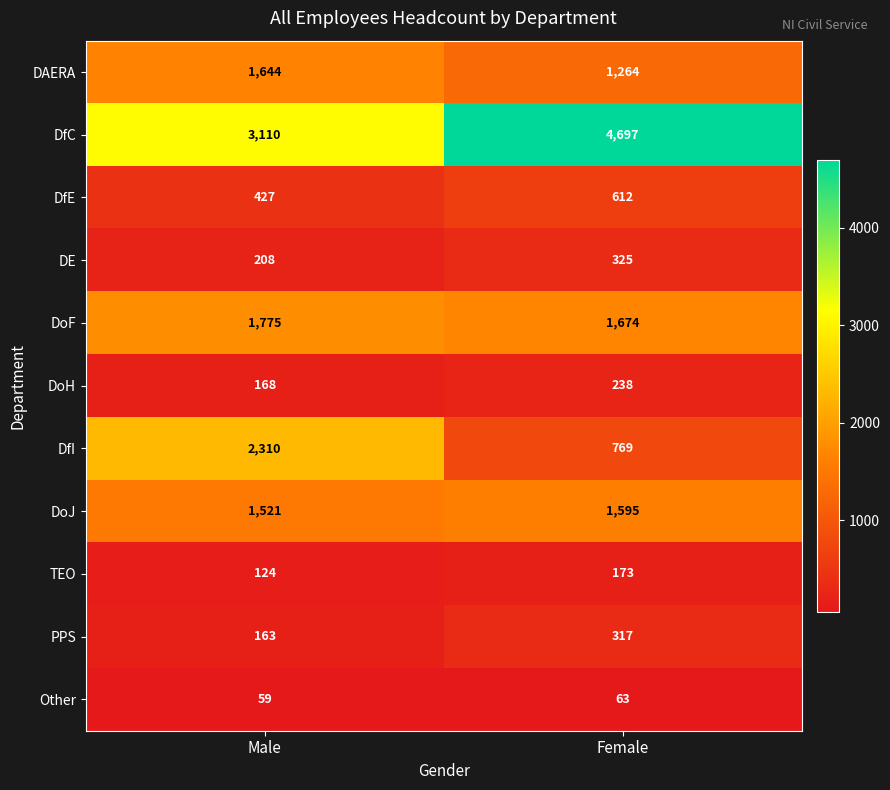

List the series in order of their peak value, highest first.

DfC, DfI, DoF, DAERA, DoJ, DfE, DE, PPS, DoH, TEO, Other